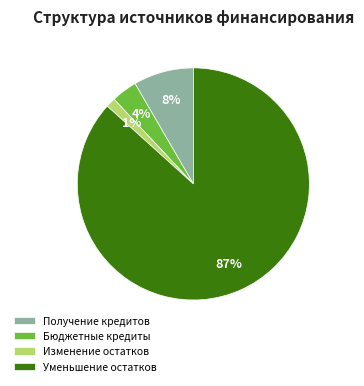

True or false: Бюджетные кредиты accounts for 17% of the total.

False